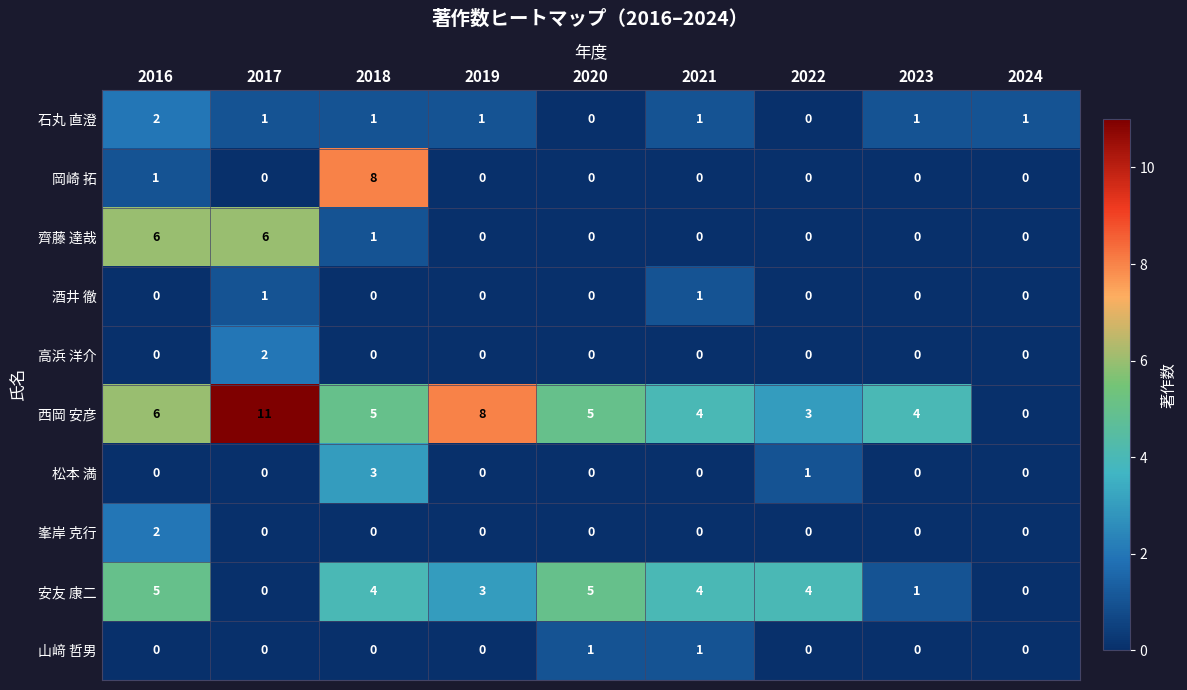

Is it true that 松本 満 equals -2 at 2020?

False